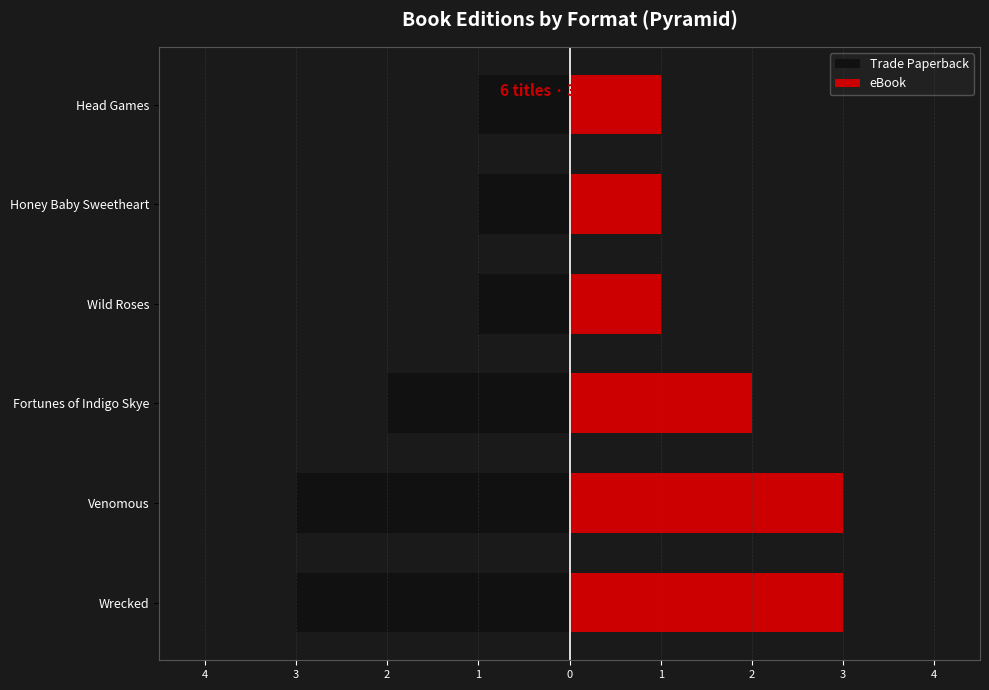

At Head Games, list the series in order from smallest to largest.

Trade Paperback, eBook